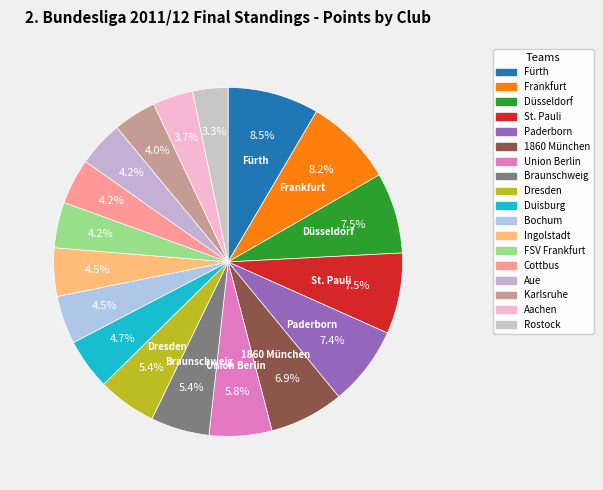

Rank the categories by value from lowest to highest.

Hansa Rostock, Alemannia Aachen, Karlsruher SC, FSV Frankfurt, Energie Cottbus, Erzgebirge Aue, VfL Bochum, FC Ingolstadt 04, MSV Duisburg, Eintracht Braunschweig, Dynamo Dresden, 1. FC Union Berlin, TSV 1860 München, SC Paderborn 07, Fortuna Düsseldorf, FC St. Pauli, Eintracht Frankfurt, SpVgg Greuther Fürth